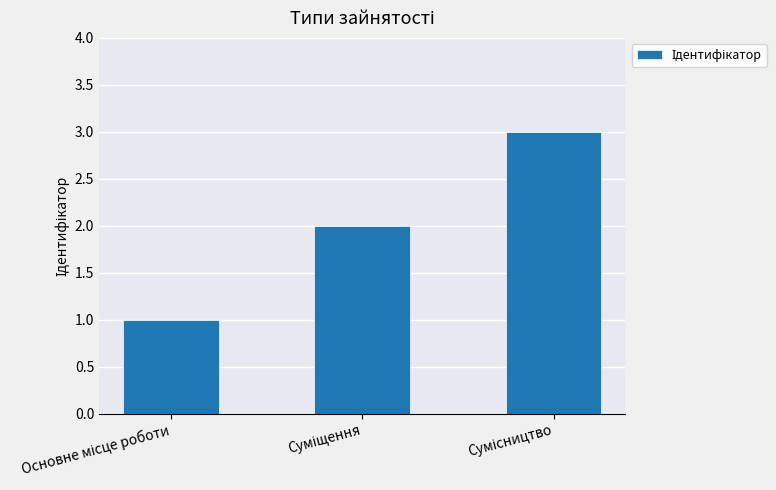

How many data points does each series have?

3